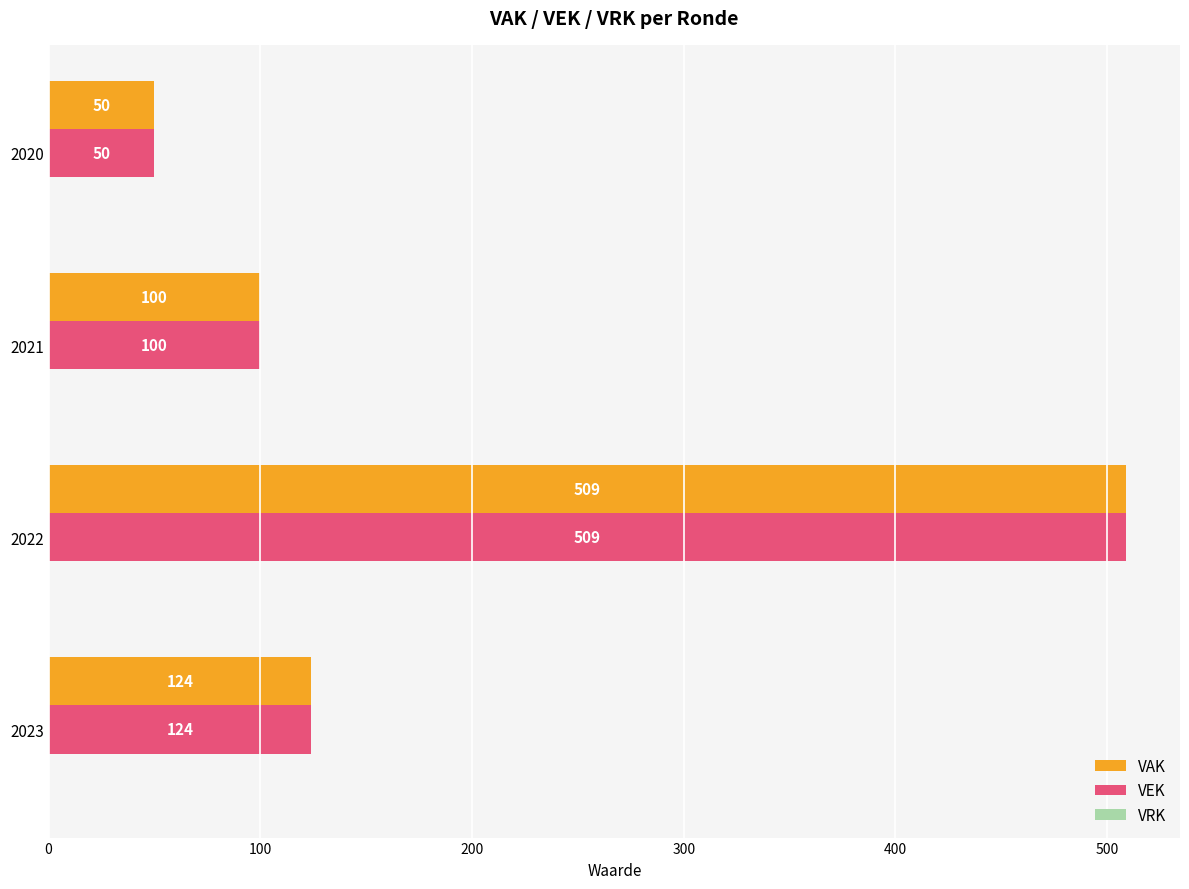

What is the smallest value displayed?

50